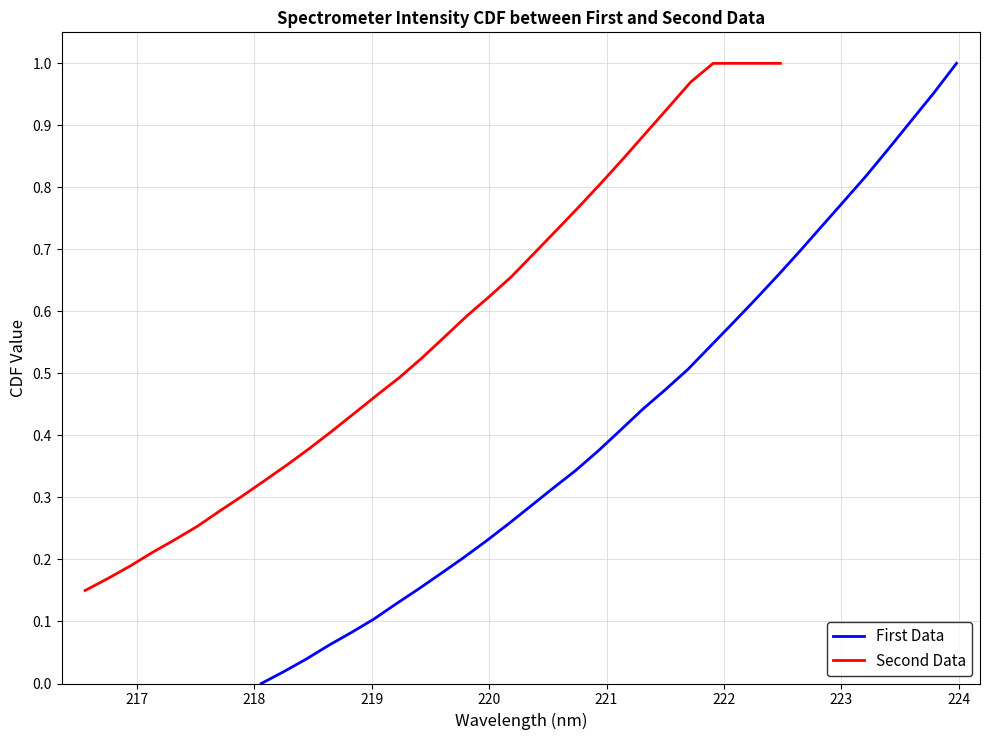

True or false: First Data and Second Data cross at least once.

False